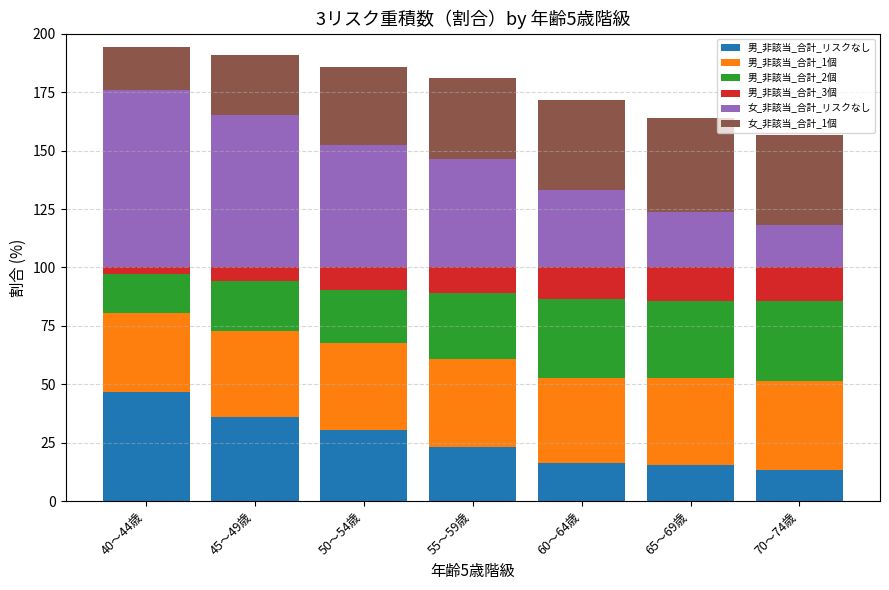

Count the number of data series in this chart.

6